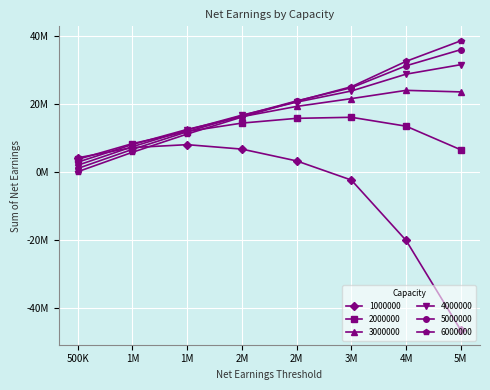

What is the value of the 4000000 point at the 7th from the left?

28848000